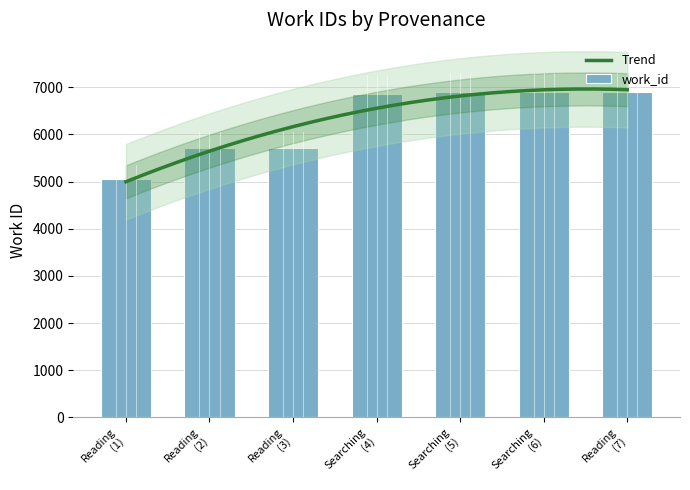

How many bars are there in total?

7